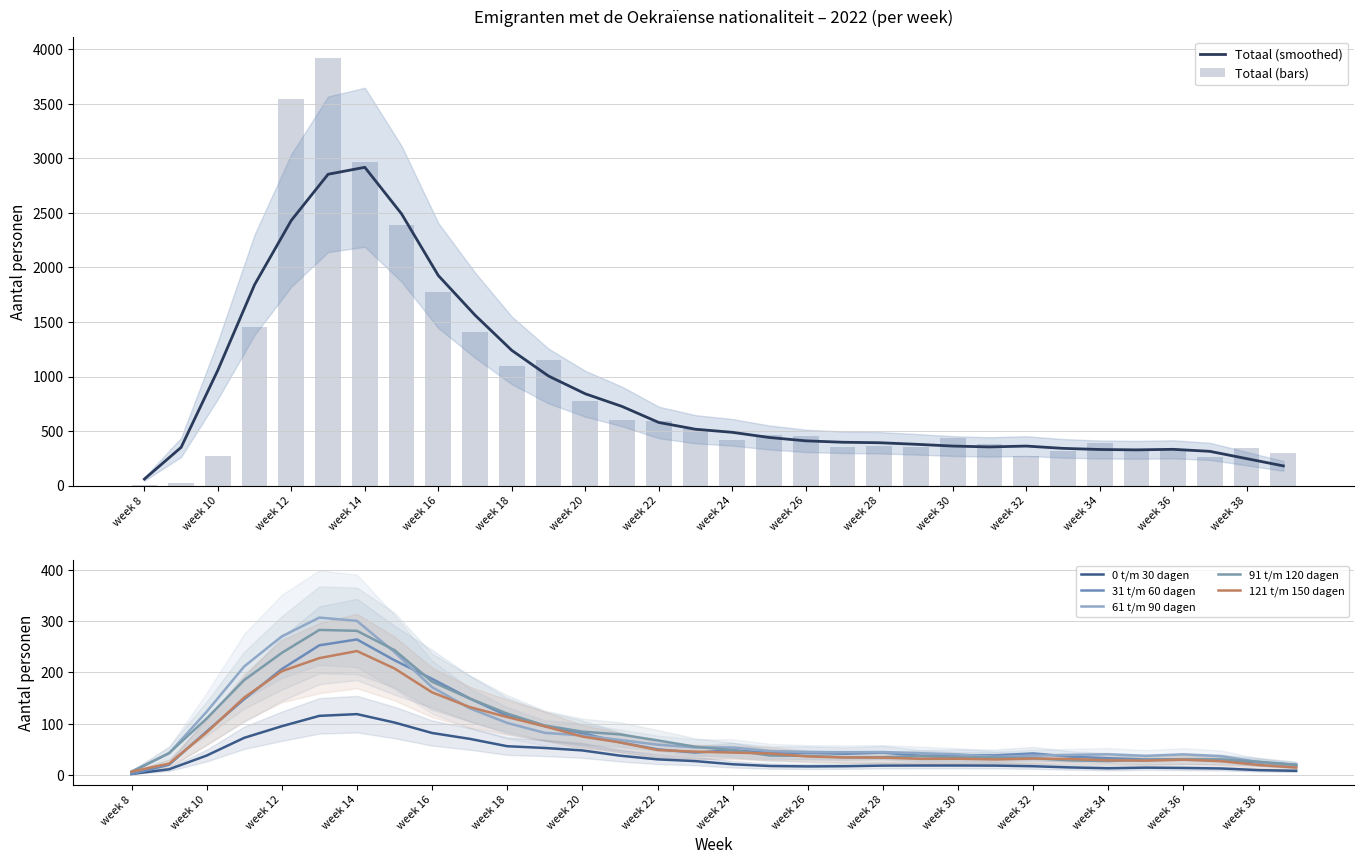

Reading left to right, list all the values displayed in this chart.

Totaal: 1	20	275	1455	3541	3921	2970	2388	1774	1406	1094	1152	773	597	592	514	417	462	456	356	359	353	439	385	275	319	392	334	333	258	344	299
0 t/m 30 dagen: 0	1	10	45	134	173	114	111	62	52	71	57	39	45	28	20	21	22	14	11	16	23	28	15	11	15	17	16	7	17	12	12
31 t/m 60 dagen: 0	0	9	91	325	315	293	241	148	122	134	102	72	46	55	44	34	40	69	28	45	25	52	38	33	44	44	20	23	21	46	33
61 t/m 90 dagen: 0	0	35	177	405	442	293	218	145	100	101	87	75	48	75	57	41	48	47	41	47	40	49	36	29	24	51	57	41	14	39	33
91 t/m 120 dagen: 0	1	28	185	337	375	266	252	176	149	67	102	105	60	89	40	44	43	27	36	37	30	44	37	24	37	22	23	30	37	43	20
121 t/m 150 dagen: 1	3	29	79	303	342	259	157	148	133	109	116	59	58	33	52	42	43	49	24	23	32	42	37	25	16	41	37	25	21	26	26